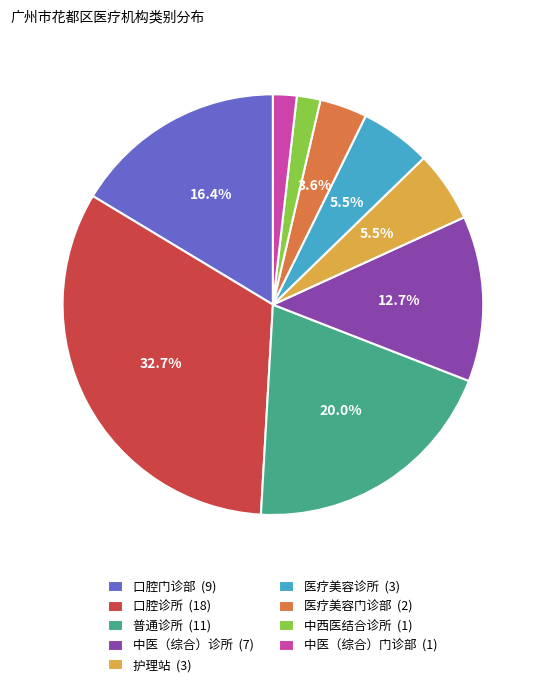

To the nearest percent, what is the average slice percentage?

11%